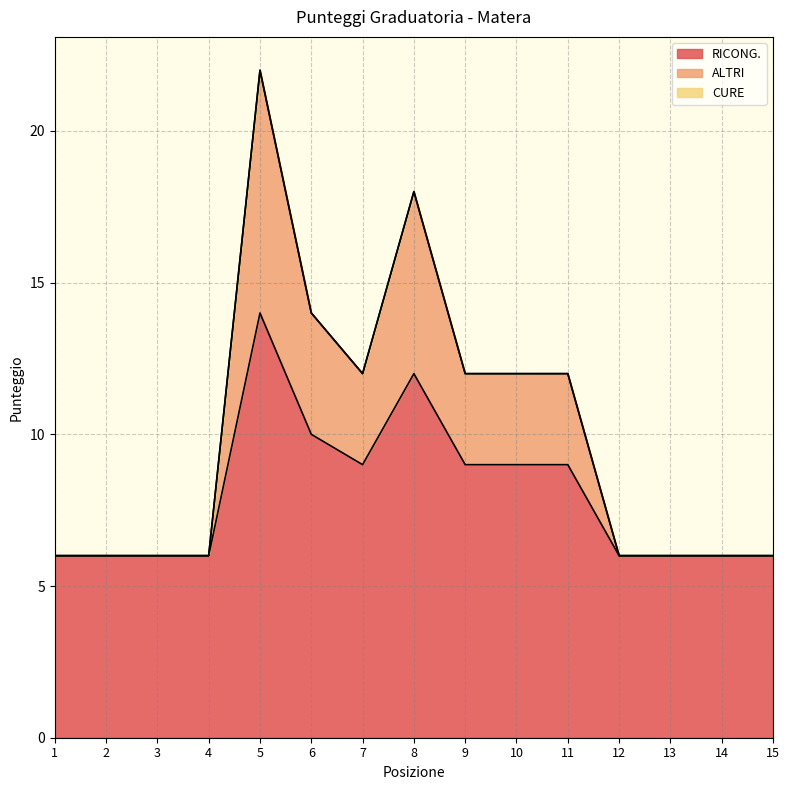

True or false: ALTRI and RICONG. cross at least once.

False